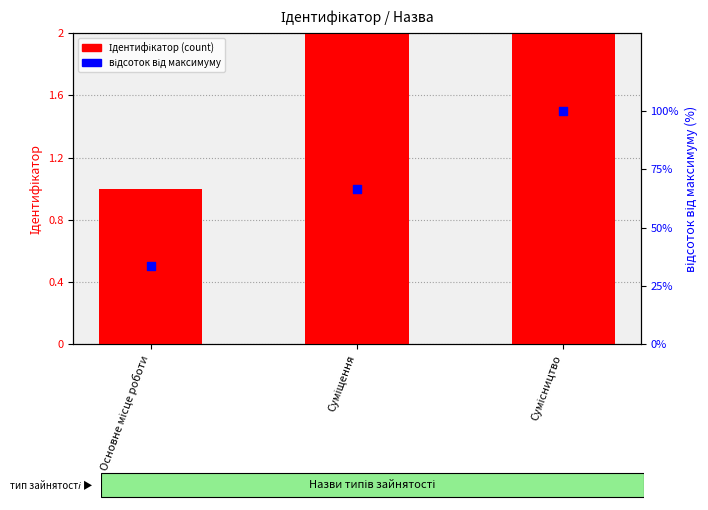

What are all the series names shown in the legend?

Ідентифікатор (count), відсоток від максимуму